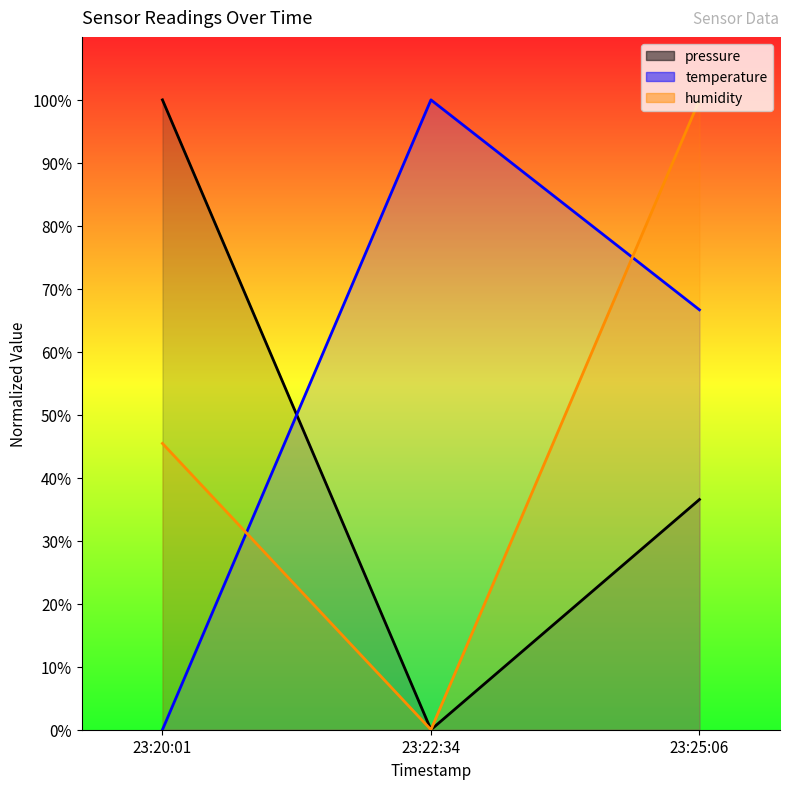

Which series has the largest total across all categories?

temperature